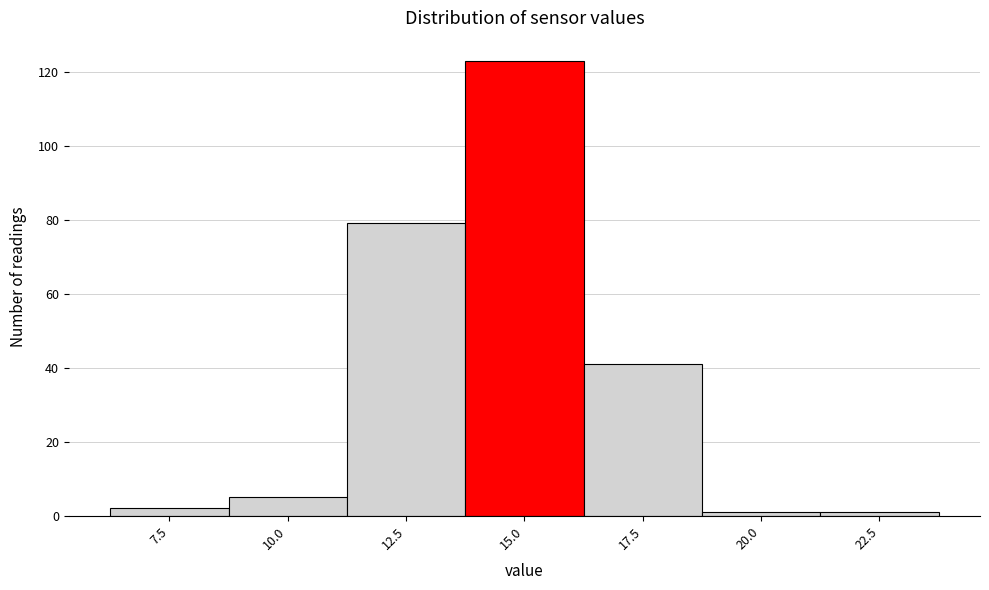

Reading left to right, what are all the values shown in this chart?

2	5	79	123	41	1	1